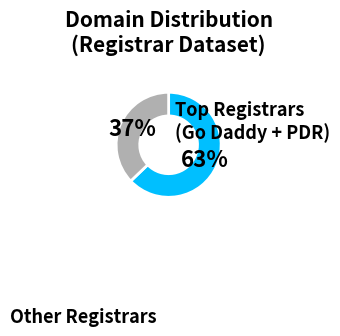

To the nearest percent, what is the average slice percentage?

50%